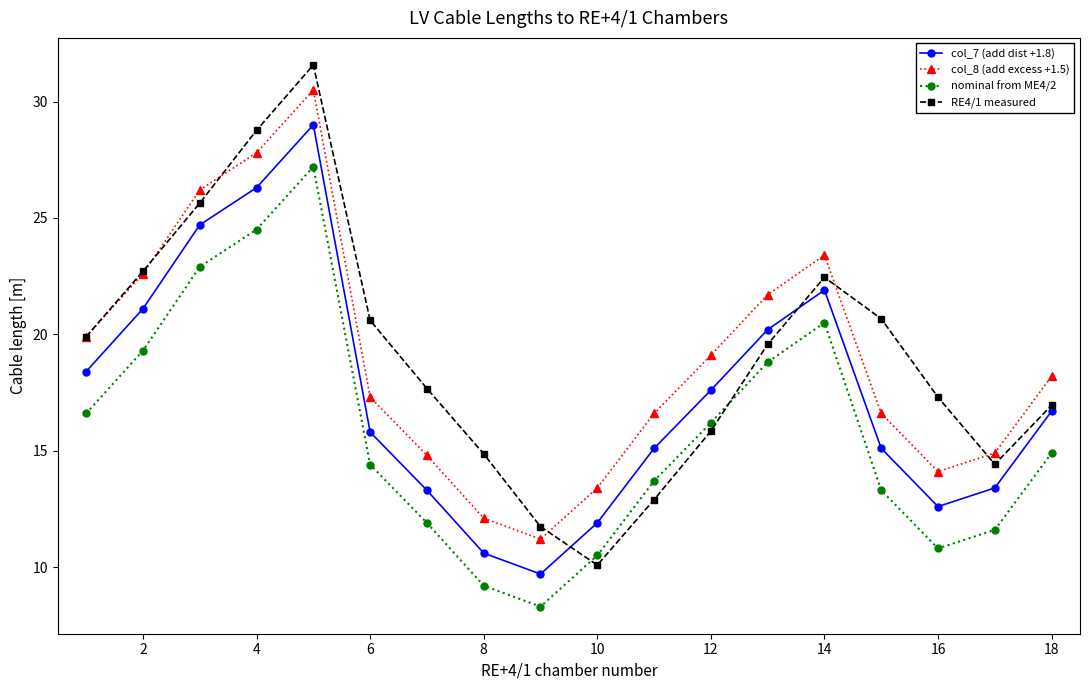

True or false: nominal from ME4/2 and col_8 (add excess +1.5) cross at least once.

False